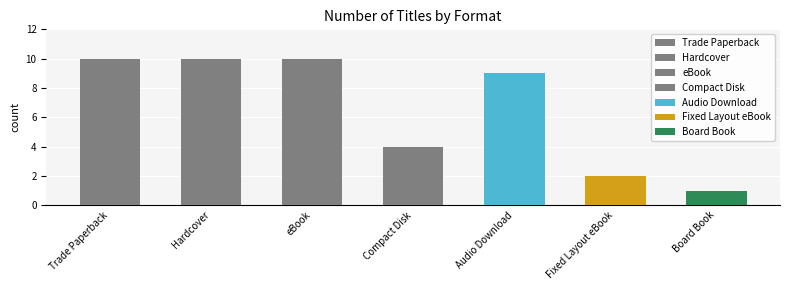

What is the average value?

7